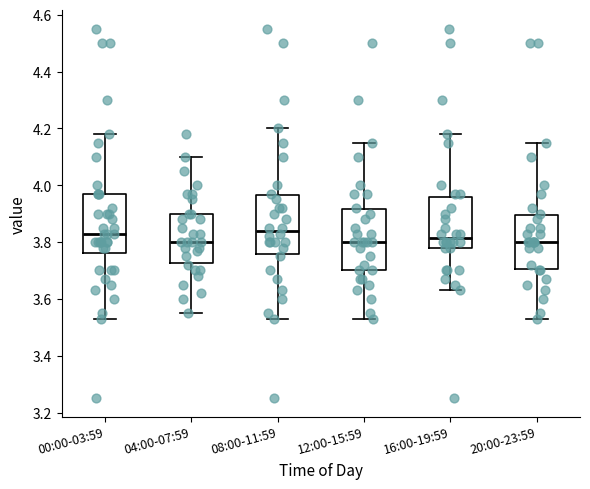

Where is the upper edge of the box for 16:00-19:59 on the y-axis? The values are not printed on the chart, so give them approximately, as read against the axis.

3.96